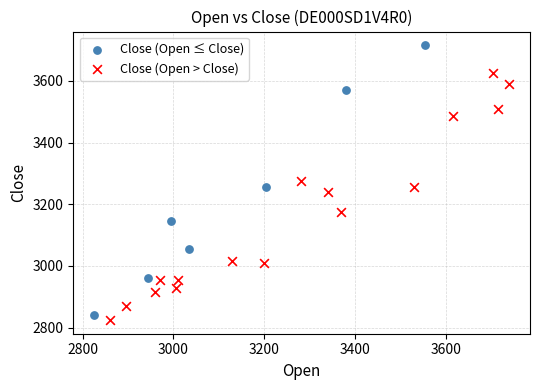

Which series has the widest spread of Y values?

Close (Open ≤ Close)